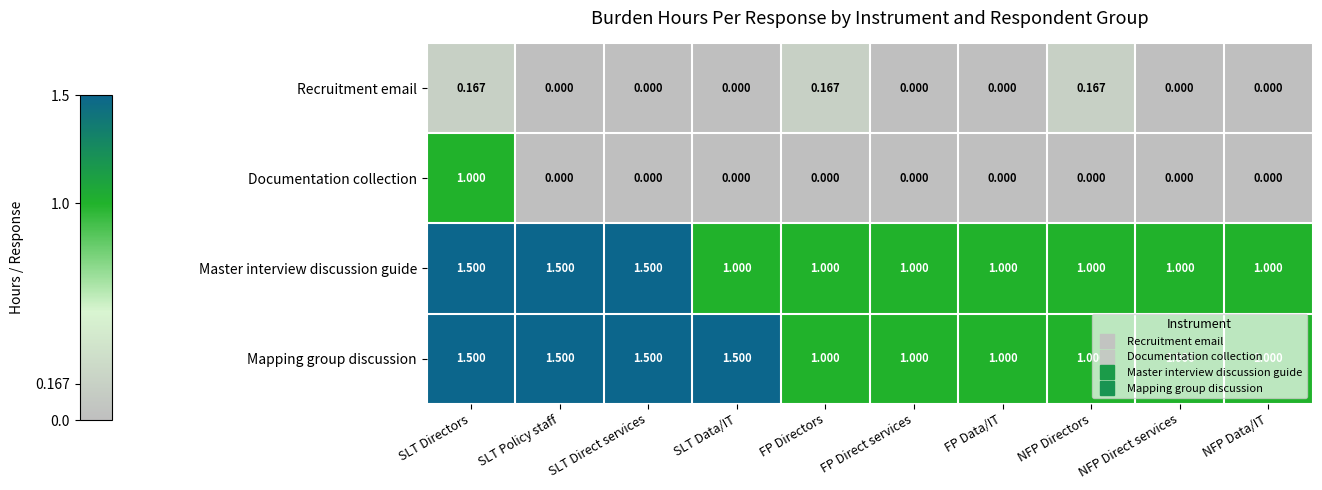

Which series has the largest total across all categories?

Mapping group discussion